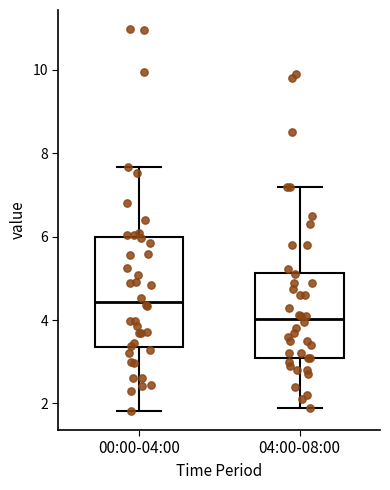

Reading left to right, read every box against the y-axis: the position of its median line, the range the box covers, and the ends of its whiskers. The values are not printed on the chart, so give them approximately, as read against the axis.

00:00-04:00: median 4.4, box 3.4 to 6.0, whiskers 1.8 to 7.6
04:00-08:00: median 4.0, box 3.2 to 5.2, whiskers 2.0 to 7.2